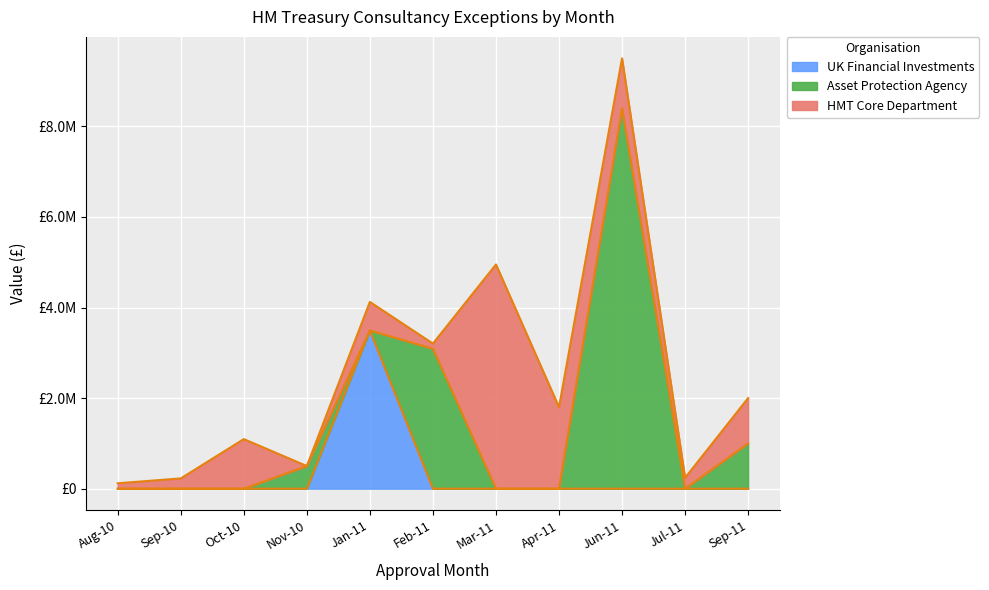

At which category does the chart reach its minimum across all series?

2011-02